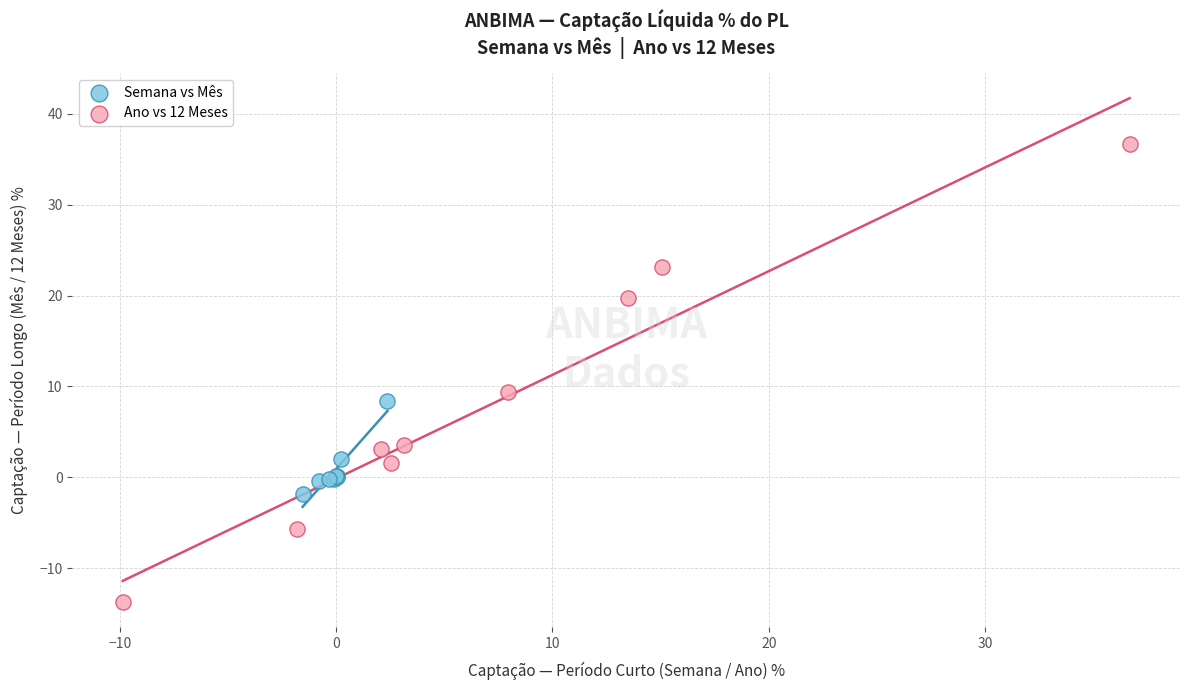

Which series contains the lowest Y value?

Ano vs 12 Meses